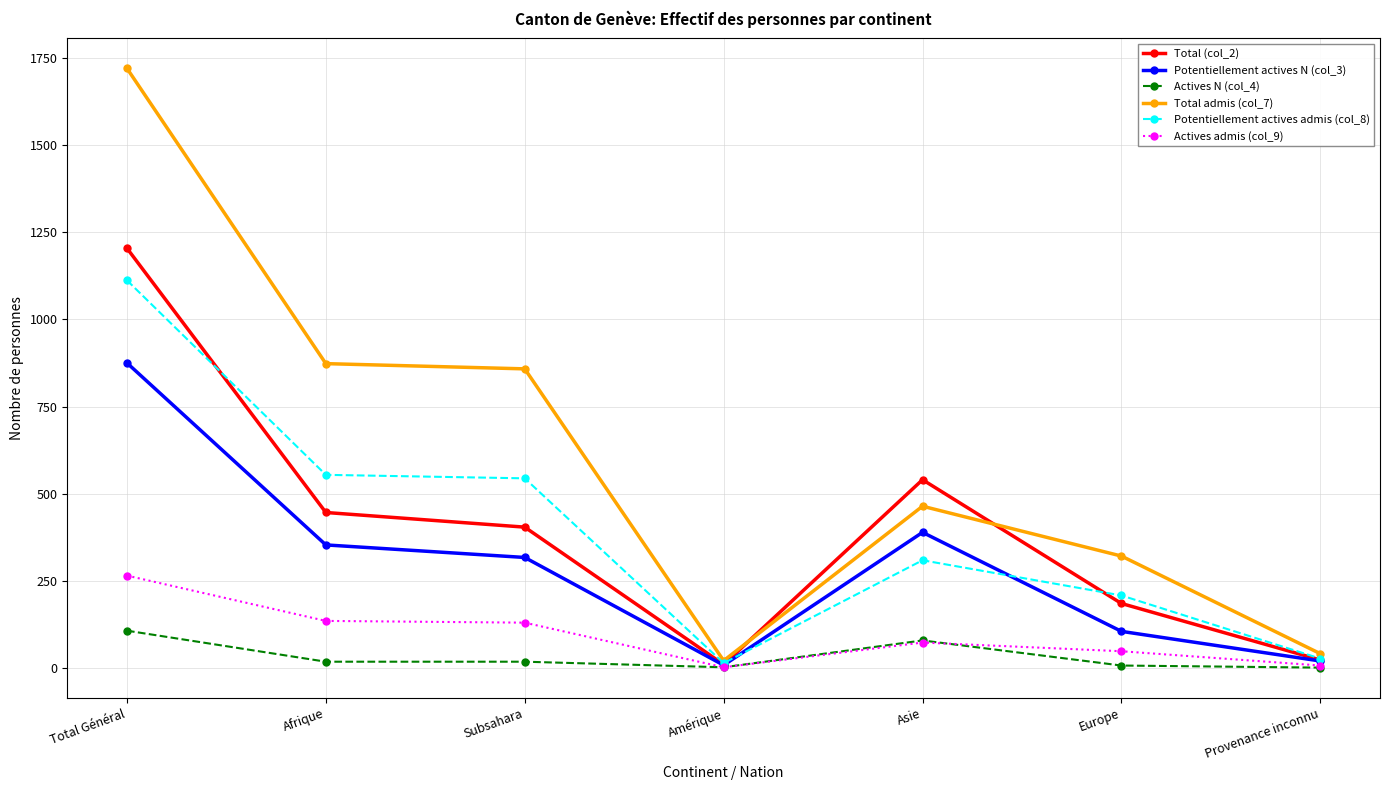

Which series has the largest range (max minus min)?

Total admis (col_7)